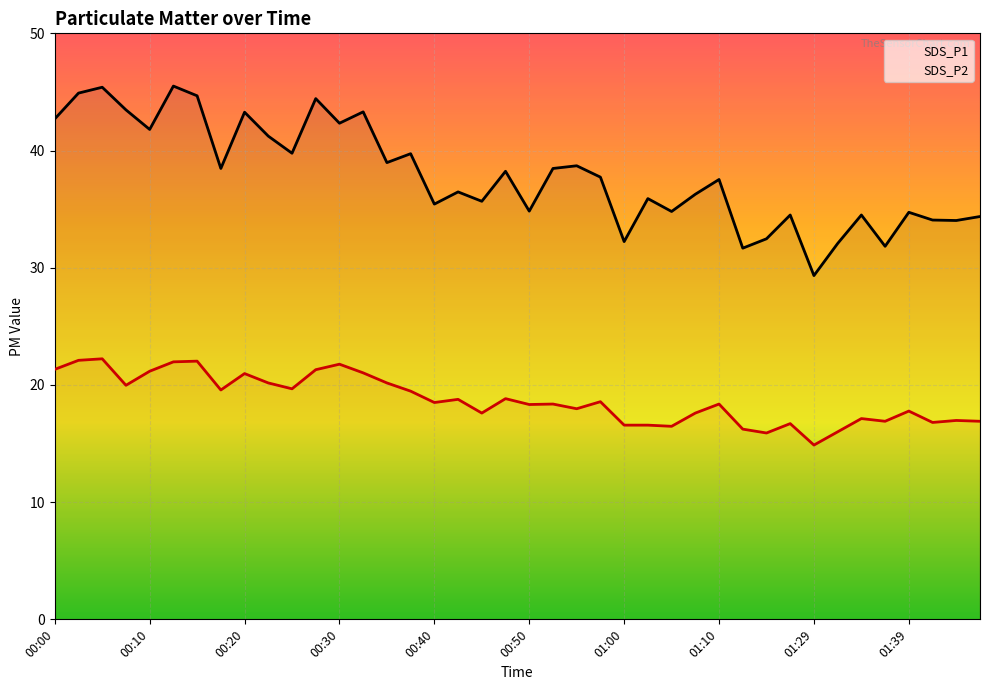

True or false: SDS_P2 and SDS_P1 cross at least once.

False